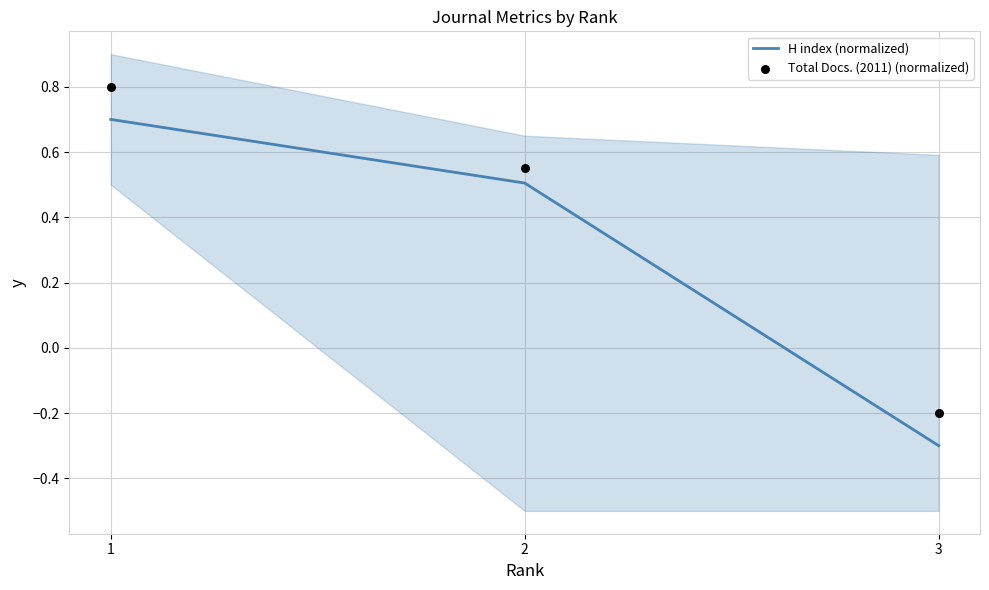

What are all the series names shown in the legend?

H index (normalized), Total Docs. (2011) (normalized)